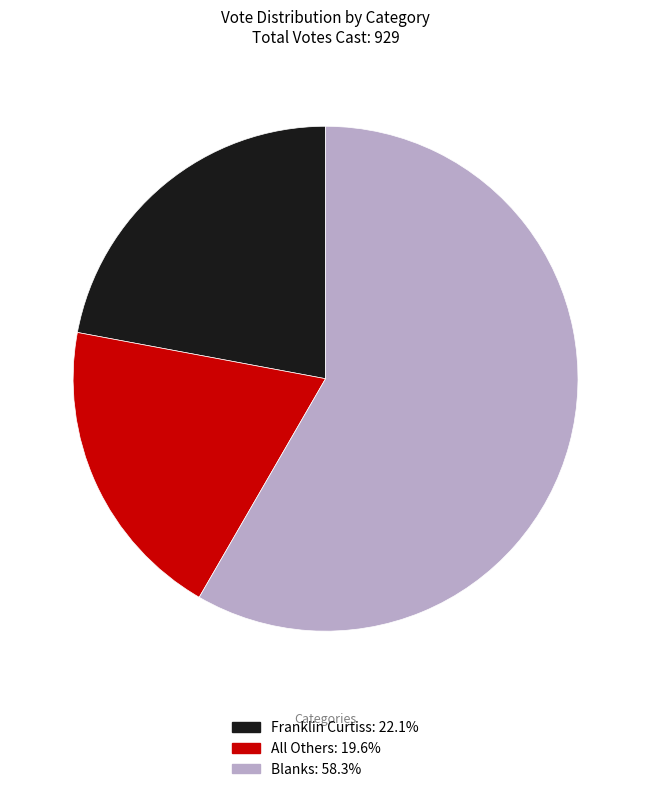

Combined, do Franklin Curtiss and All Others account for over 50%?

No